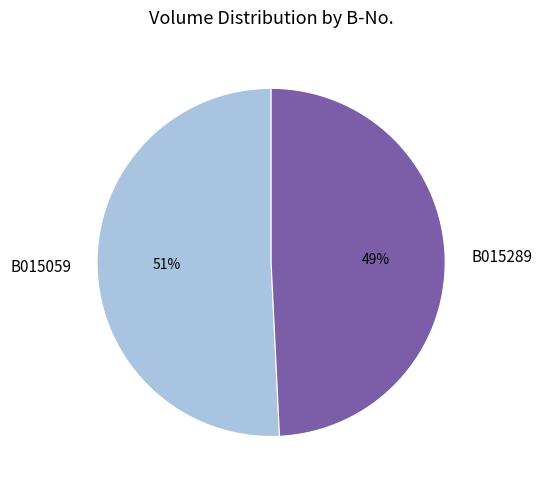

What is the majority slice?

B015059